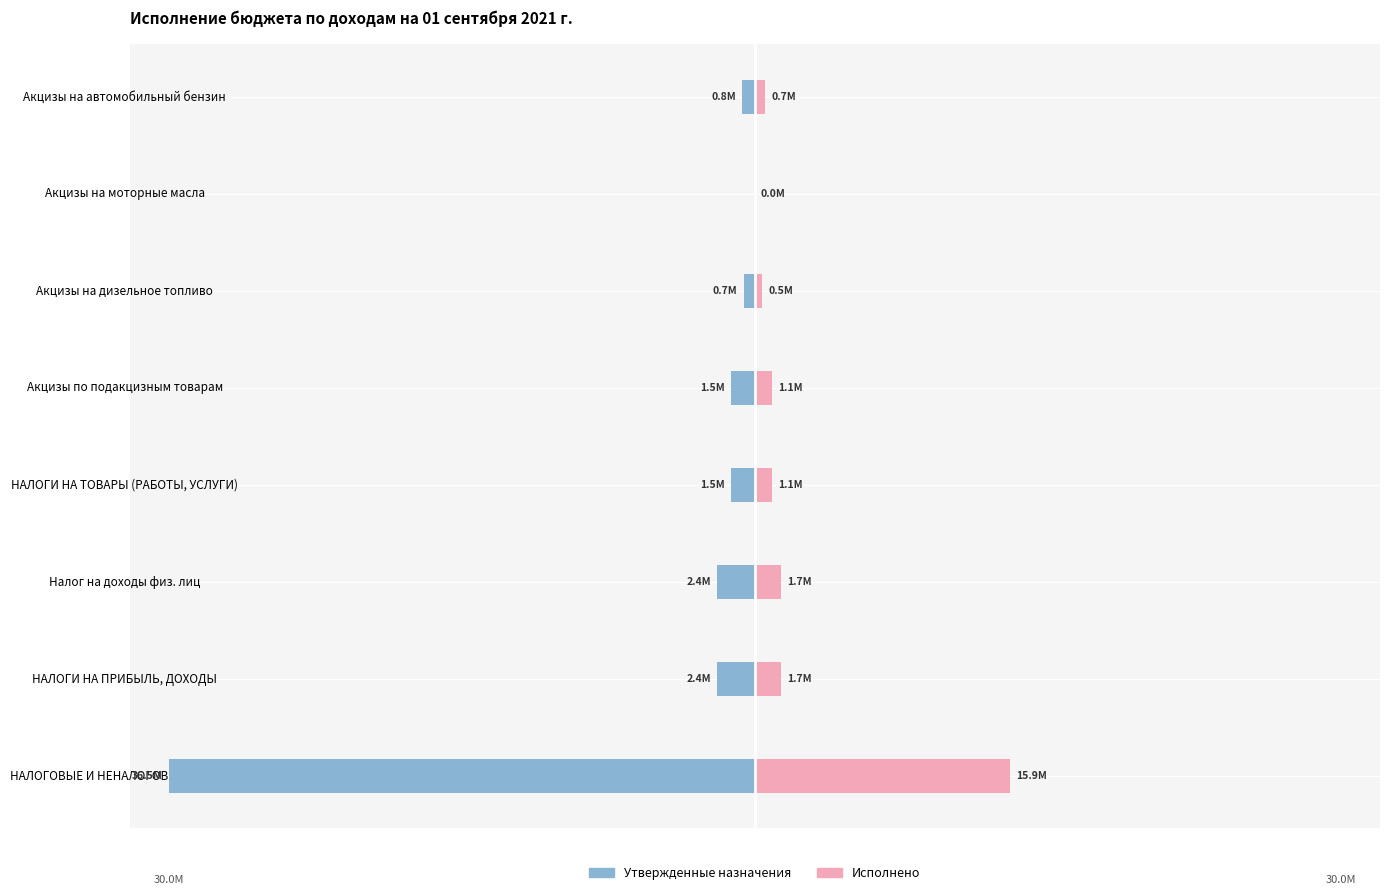

Which series has the widest spread of values?

Утвержденные назначения